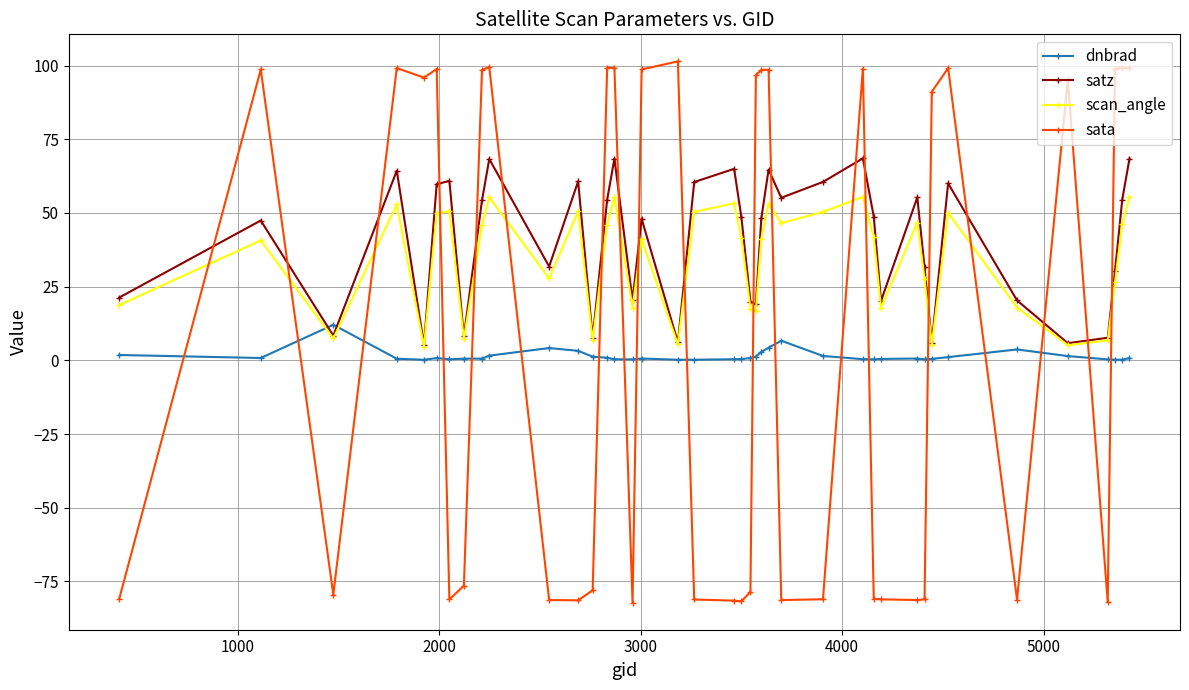

Which series has the largest range (max minus min)?

sata